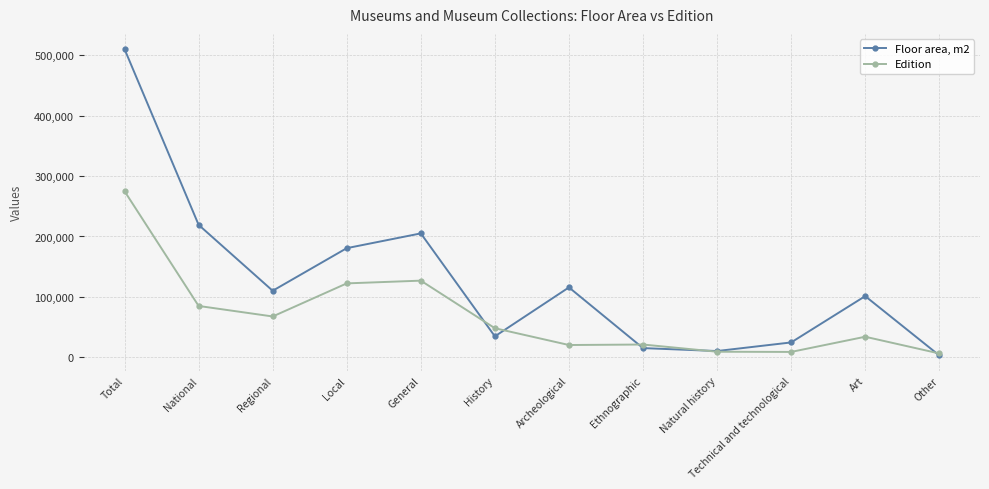

Count the number of categories in the chart.

12